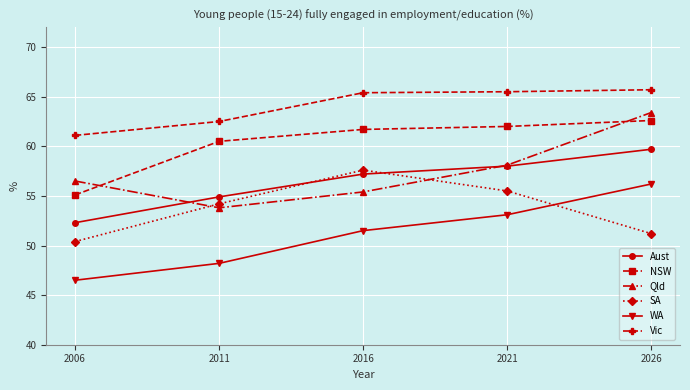

The NSW series shows 102.4 at 2016. True or false?

False